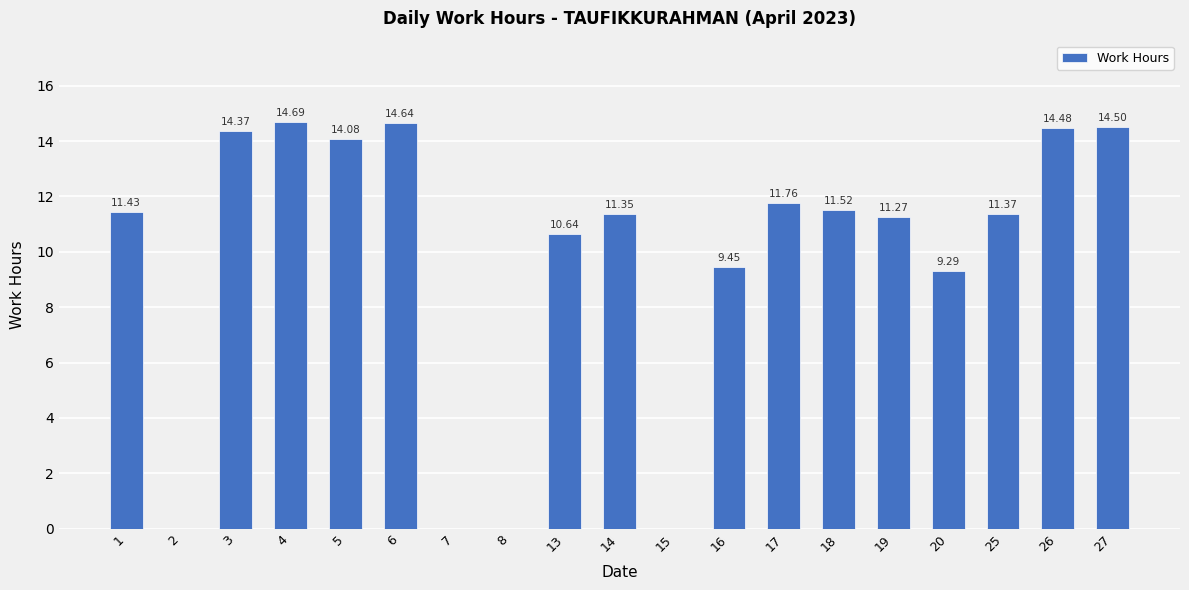

What is the average value?

9.7